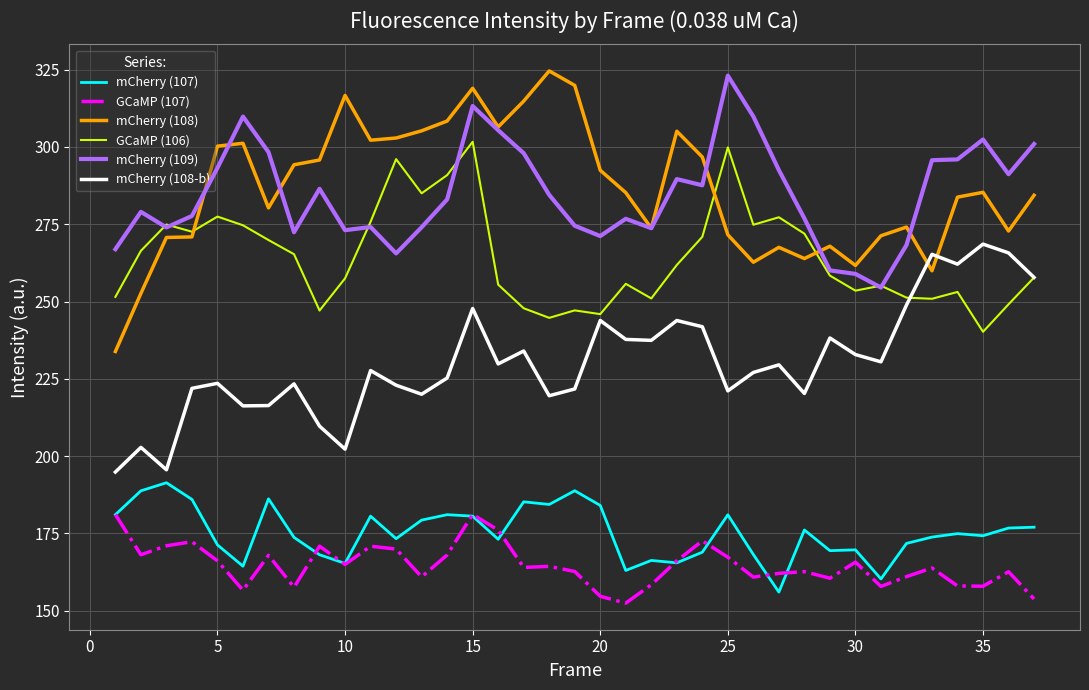

What is the maximum value for mCherry (108)?

324.6